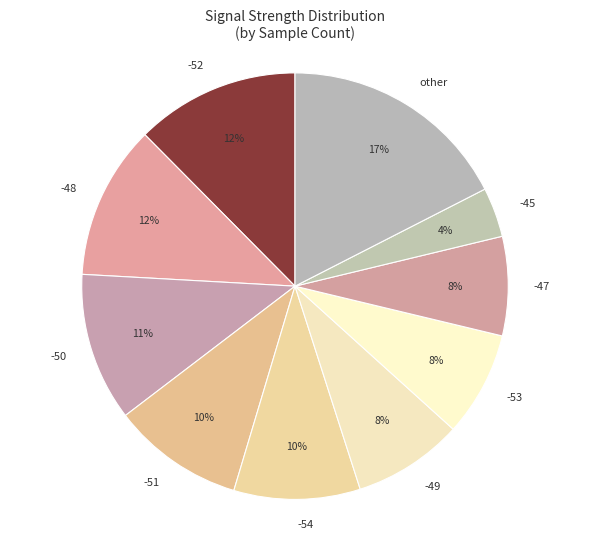

What is the smallest slice in the pie chart?

-45